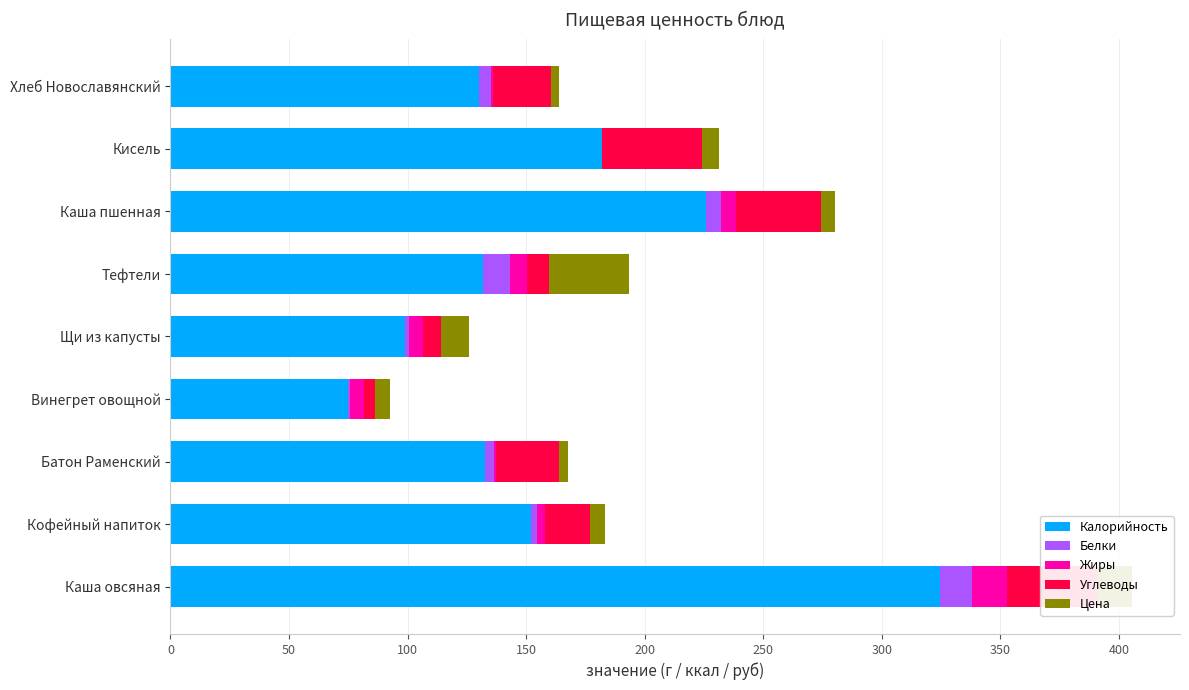

What is the highest value of the Калорийность series?

324.6